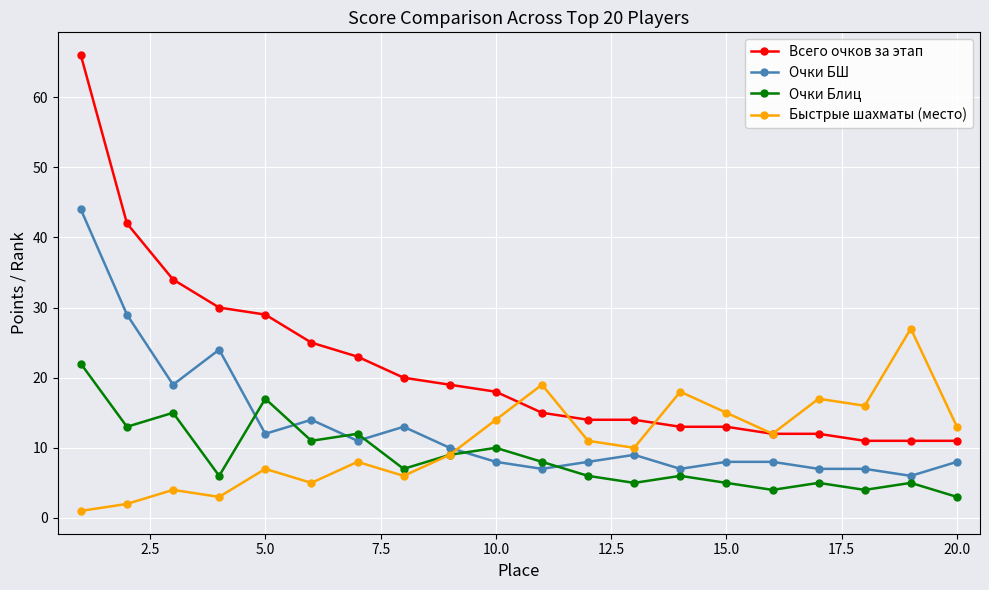

Which series has the widest spread of values?

Всего очков за этап